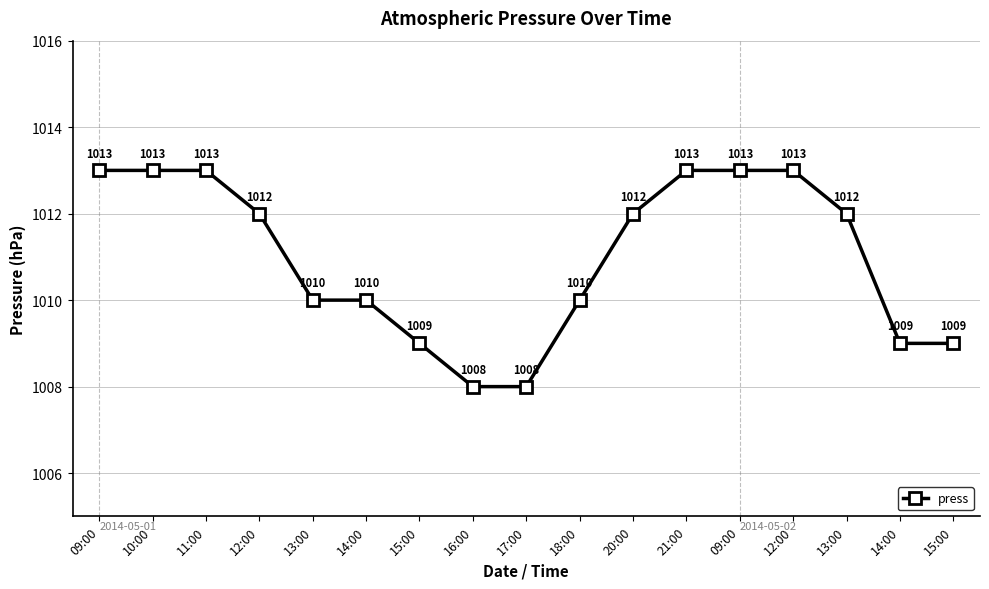

List the labels in order of value, smallest first.

16:00, 17:00, 15:00, 14:00, 15:00, 13:00, 14:00, 18:00, 12:00, 20:00, 13:00, 09:00, 10:00, 11:00, 21:00, 09:00, 12:00